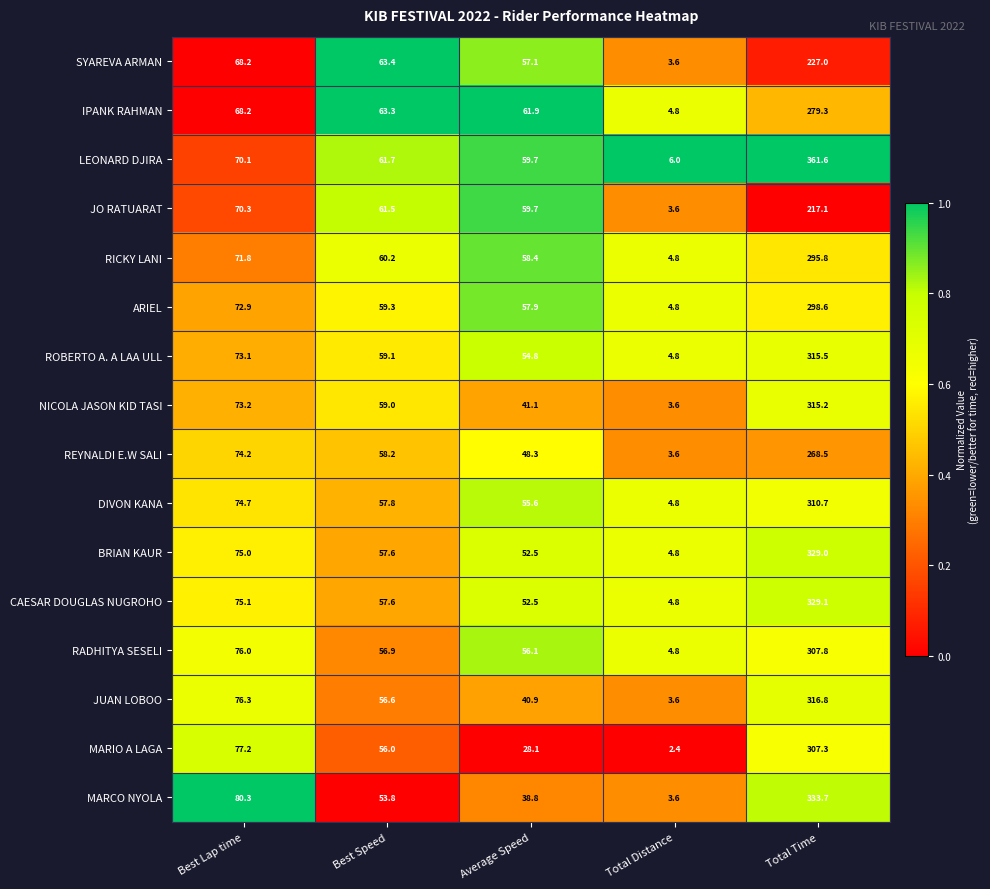

Is the value of CAESAR DOUGLAS NUGROHO at Best Lap time greater than the value of RADHITYA SESELI at Average Speed?

Yes